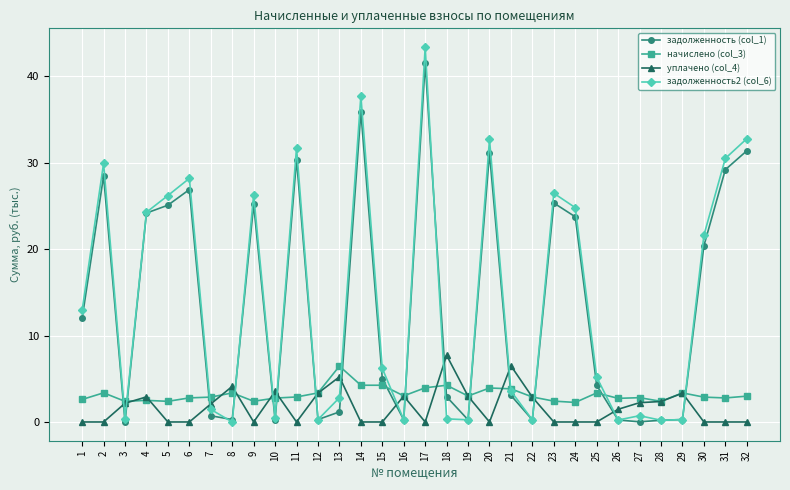

How many lines are shown in the chart?

4